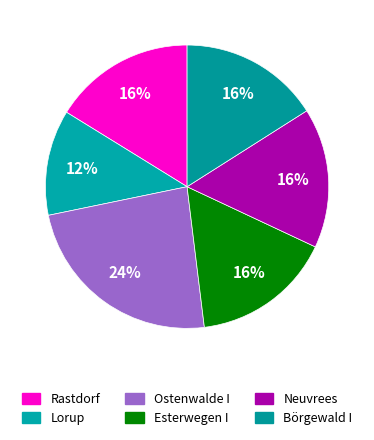

Count the number of slices in the pie.

6